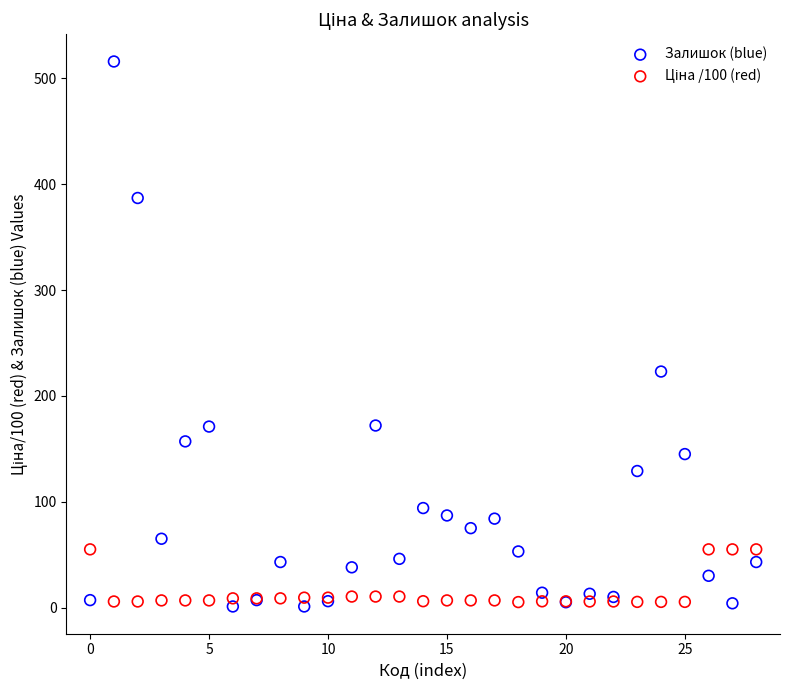

Across all series, what Y value is closest to 258?

223.0